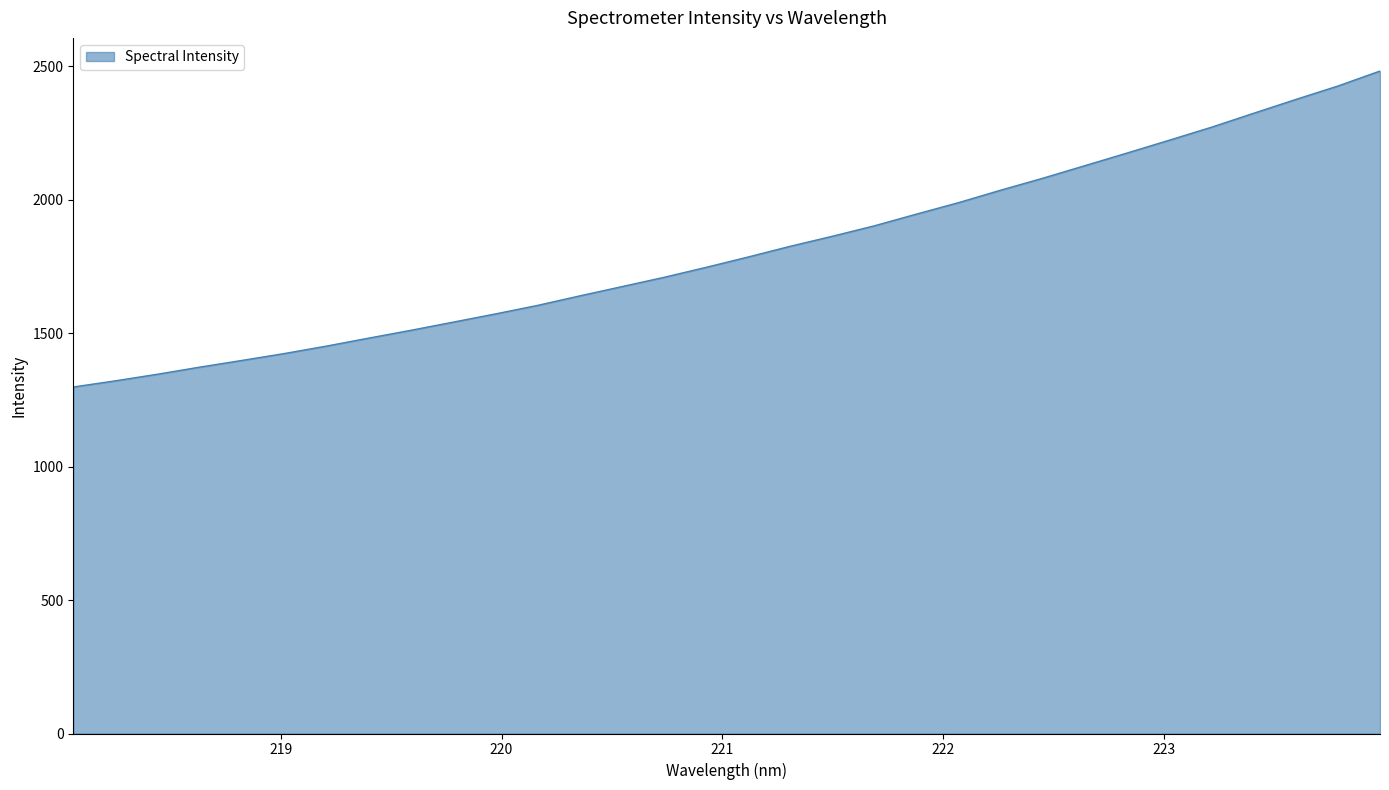

What is the difference between the maximum and minimum values?

1183.5